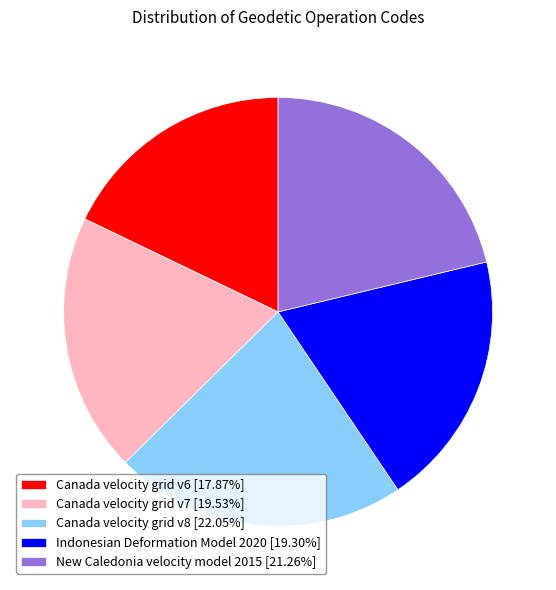

Count the number of slices in the pie.

5